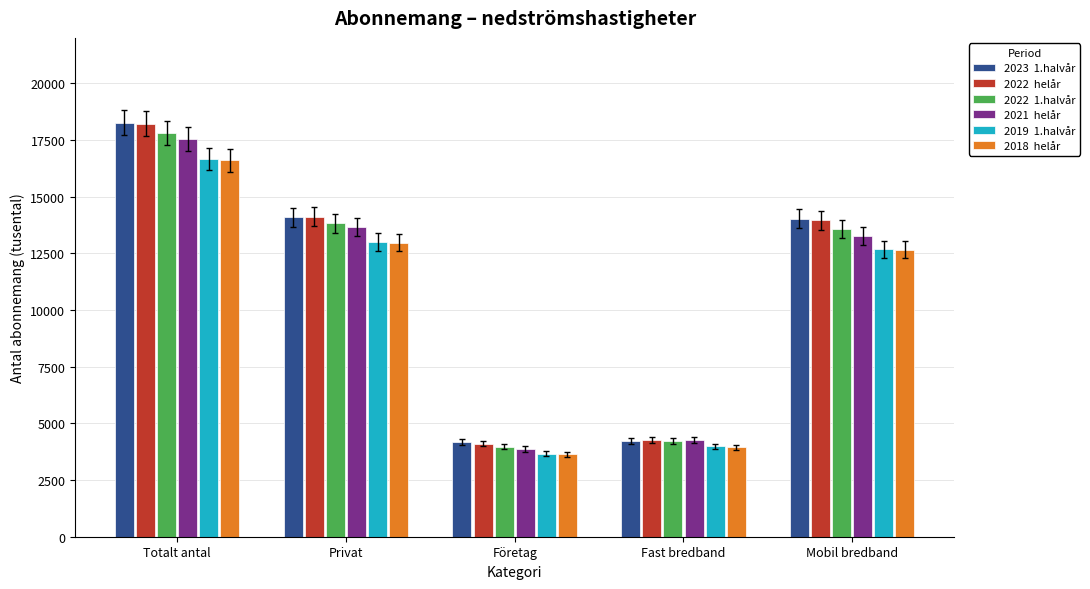

What is the difference between the highest and lowest values at Mobil bredband?

1371.6